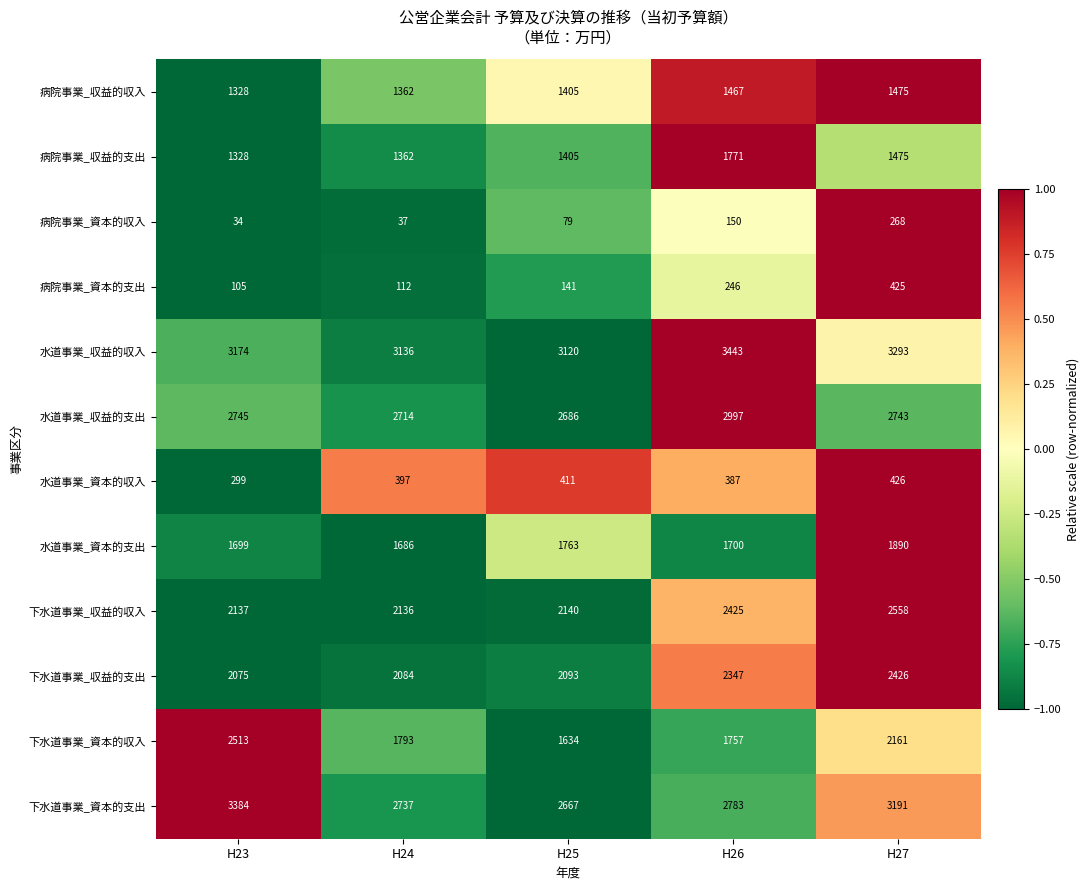

What is the approximate value of 病院事業_収益的支出 at H27?

1475